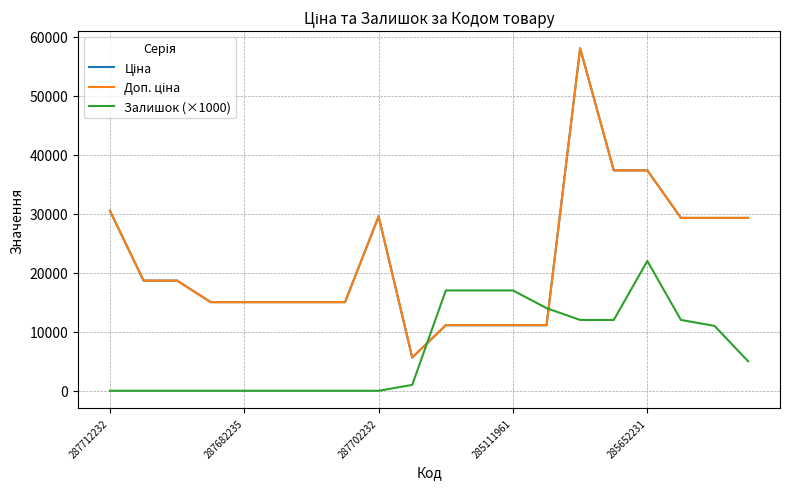

How many data points in Залишок (×1000) are less than 5000?

10